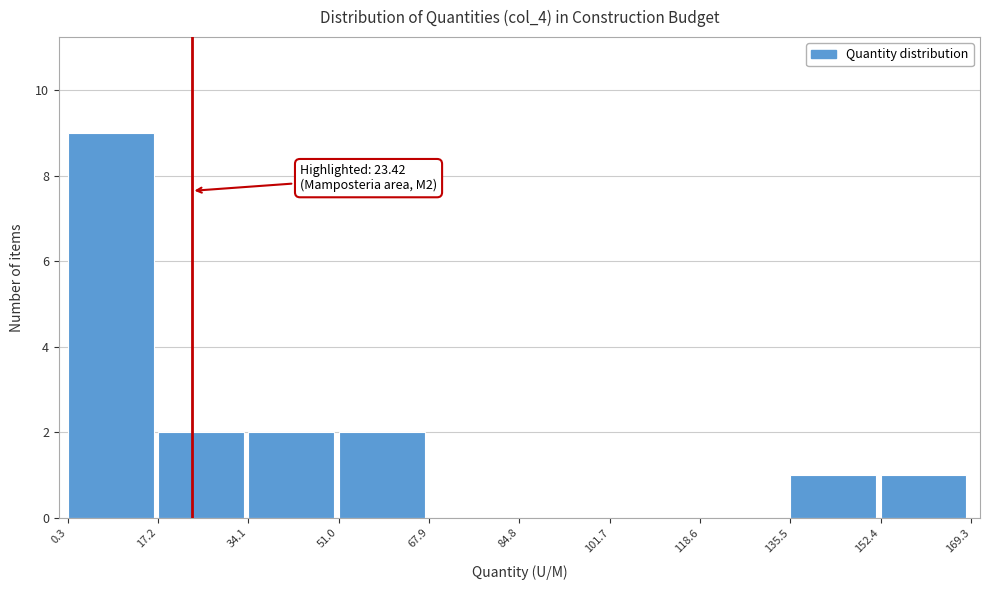

Which range on the x-axis has the tallest bar?

0.3 to 17.2